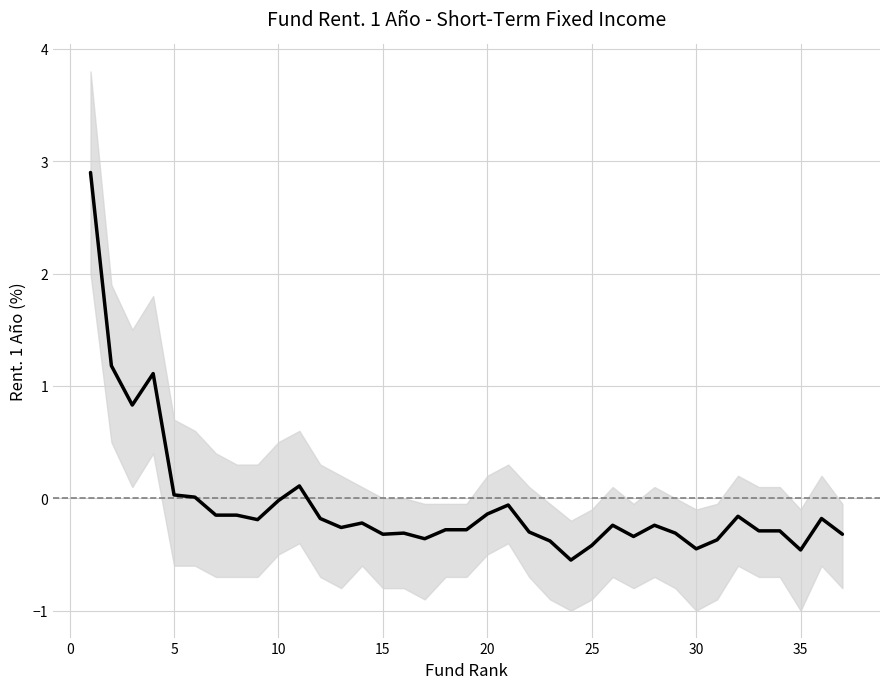

At which label does Rent. 1 Año first exceed 0?

1